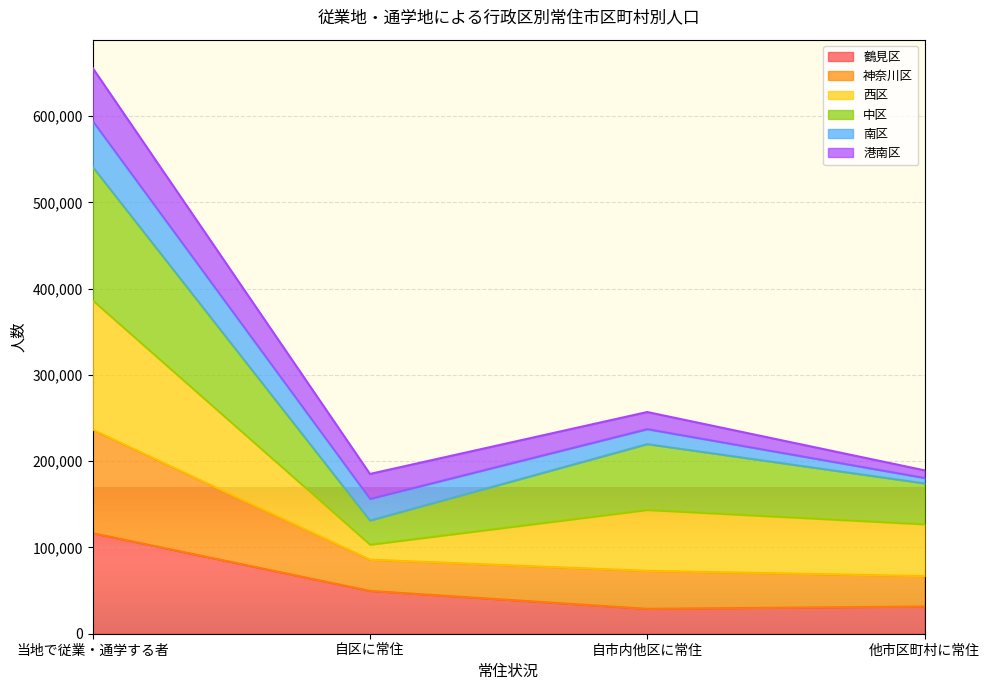

What is the lowest value of the 鶴見区 series?

28869